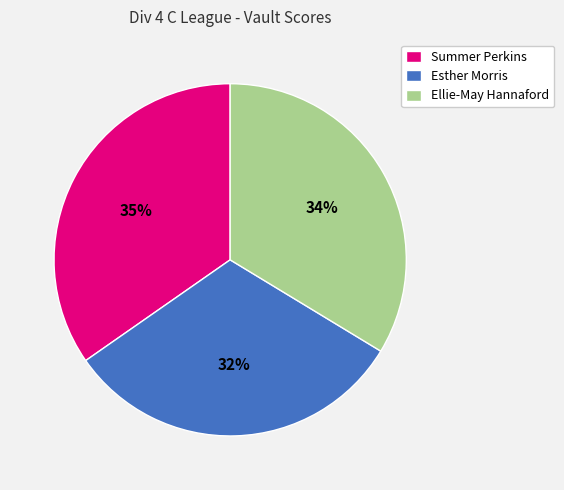

Is there any slice that represents more than half of the pie?

No